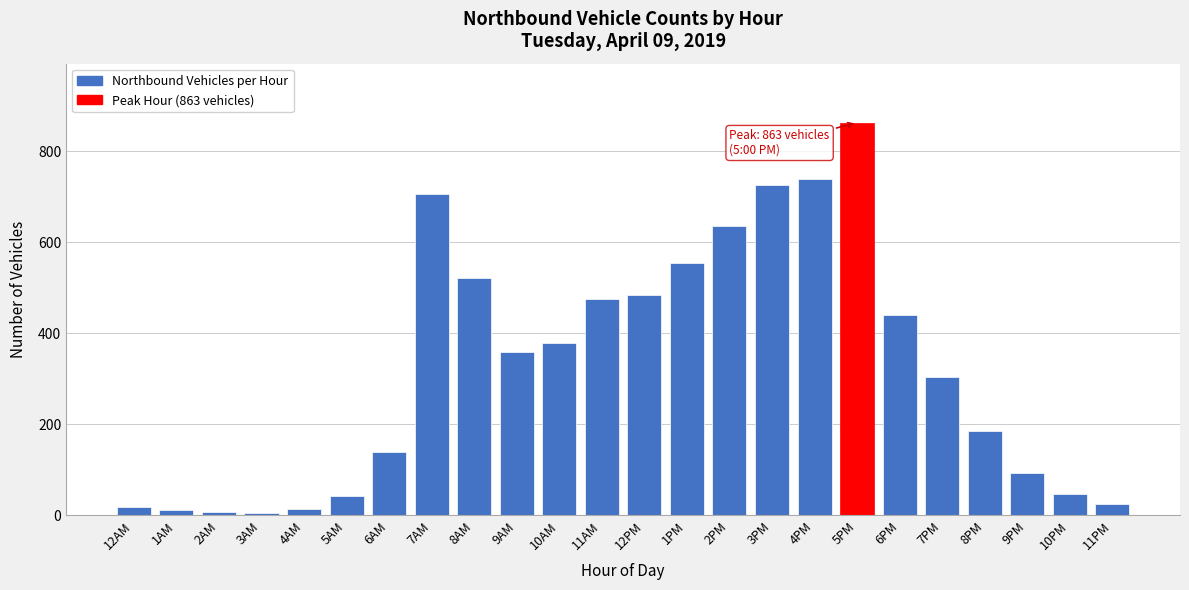

What is the ratio of the value at 5PM to the value at 8AM?

1.7